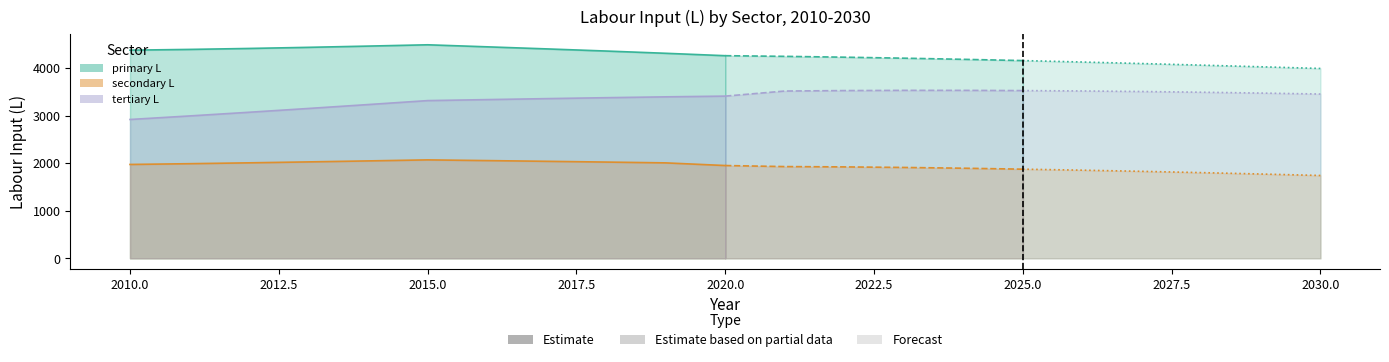

At how many categories does at least one series exceed 3421?

21